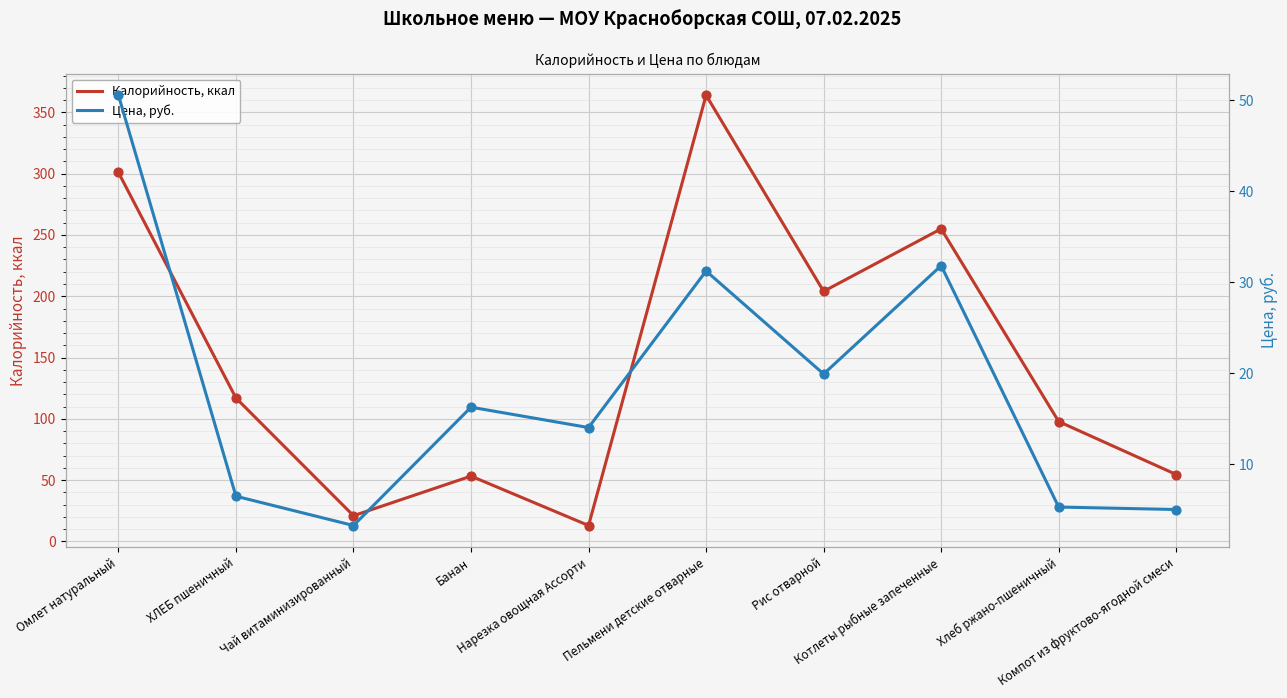

At which category is the sum across all series the highest?

Пельмени детские отварные